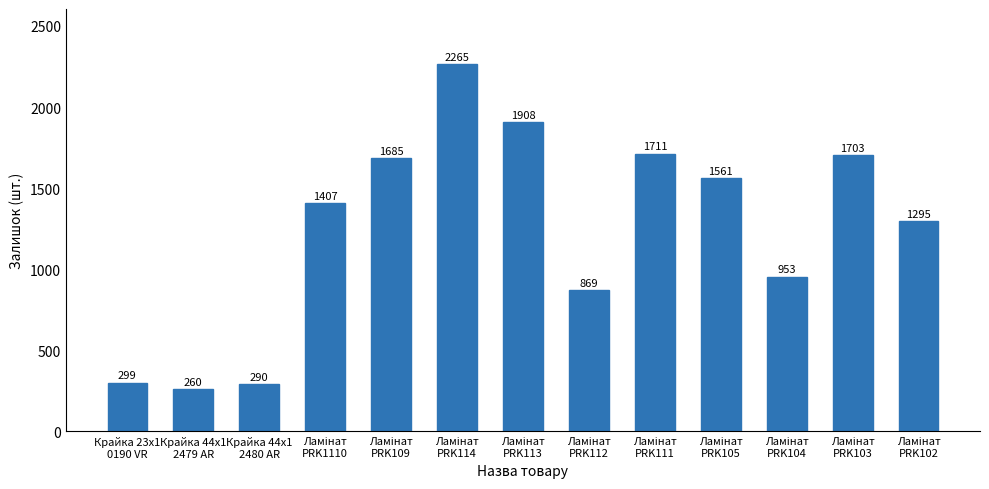

Which category has the lowest value across all series?

Крайка 44x1
2479 AR